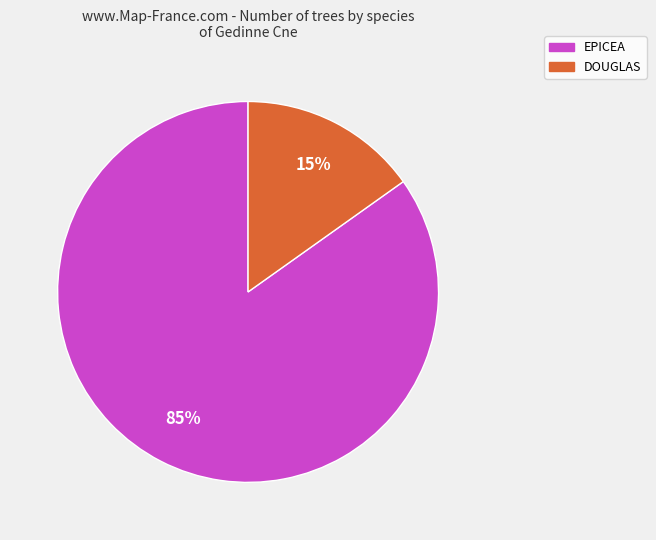

To the nearest percent, what is the difference between the DOUGLAS and EPICEA slice percentages?

70%